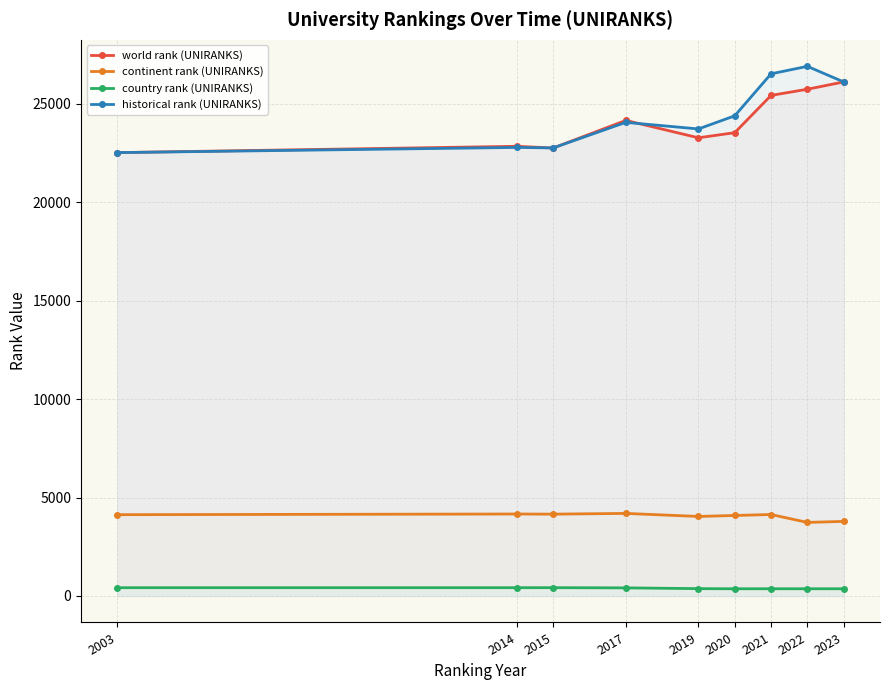

The continent rank (UNIRANKS) series shows 5832.3 at 2023. True or false?

False